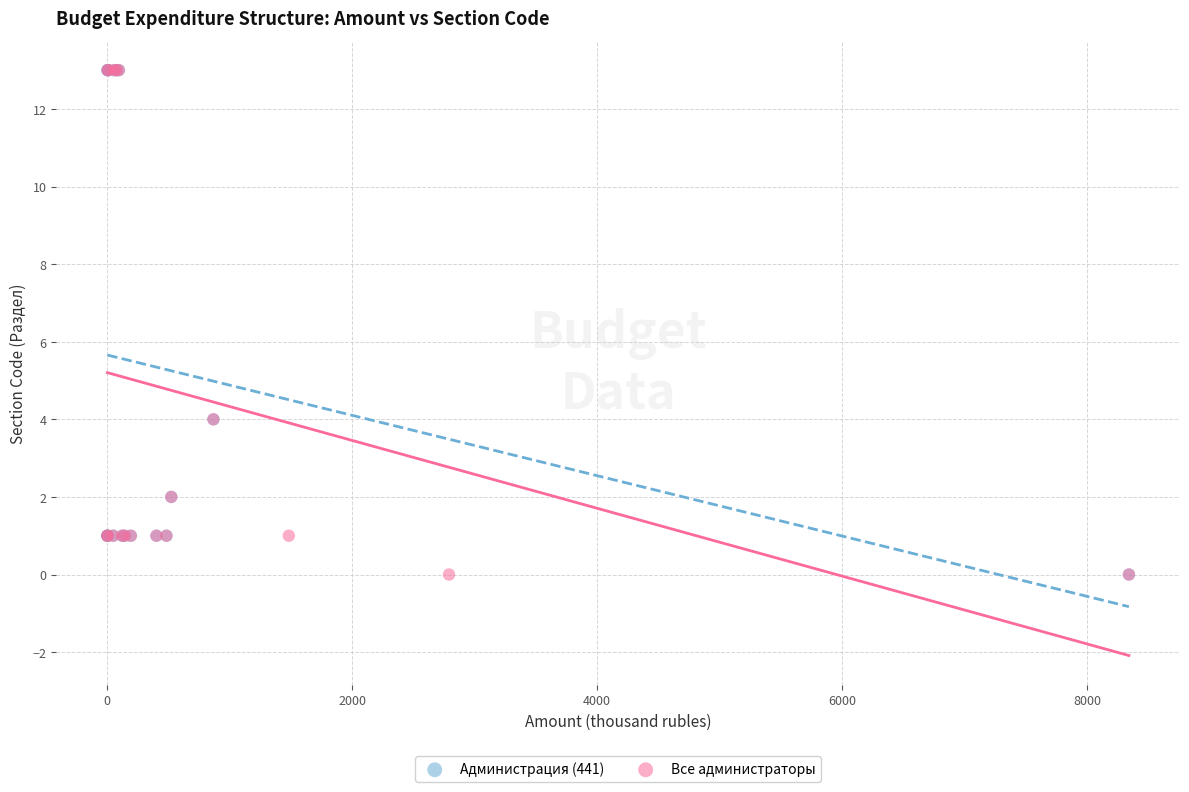

What are all the series names shown in the legend?

Администрация (441), Все администраторы